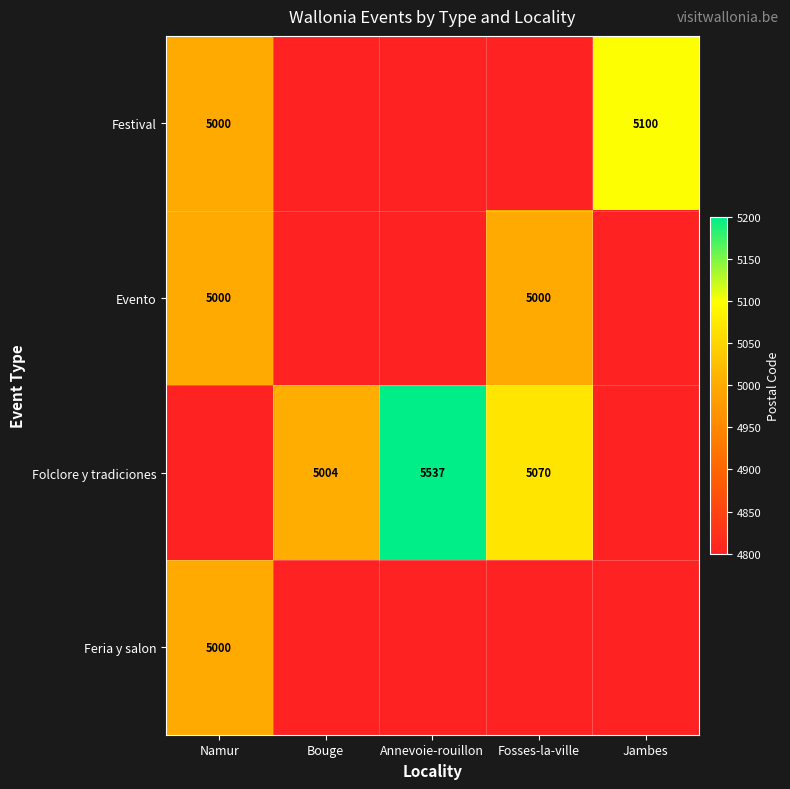

Is the value of Feria y salon at Namur greater than the value of Festival at Jambes?

No